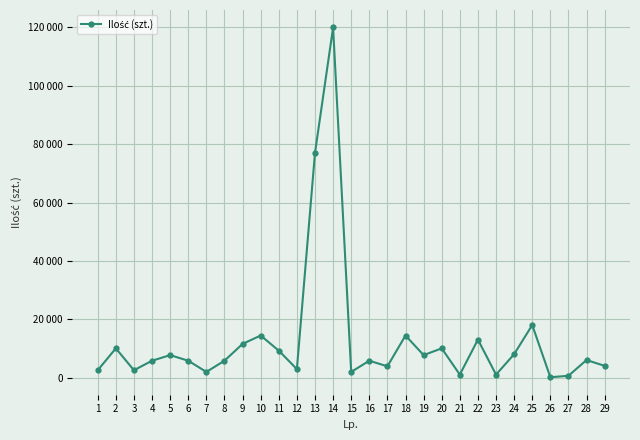

Rank the categories by value from highest to lowest.

14, 13, 25, 10, 18, 22, 9, 2, 20, 11, 24, 5, 19, 28, 4, 6, 8, 16, 29, 17, 12, 1, 3, 7, 15, 21, 23, 27, 26